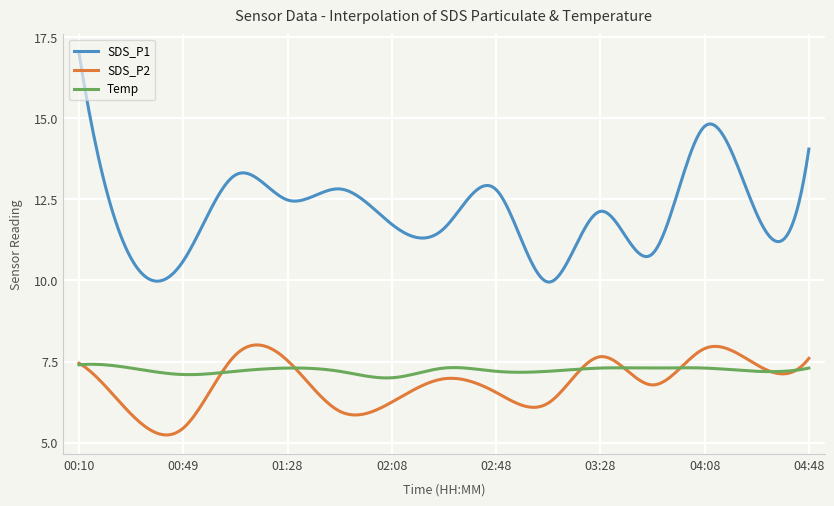

Which series has the largest total across all categories?

SDS_P1